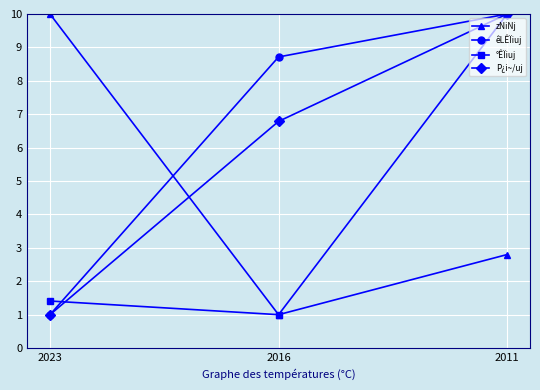

Reading left to right, what are all the values shown in this chart?

zNiNj: 10.0	1.0	2.8
êLÊÏiuj: 1.0	8.7	10.0
°ÊÏiuj: 1.4	1.0	10.0
P¿i~/uj: 1.0	6.8	10.0